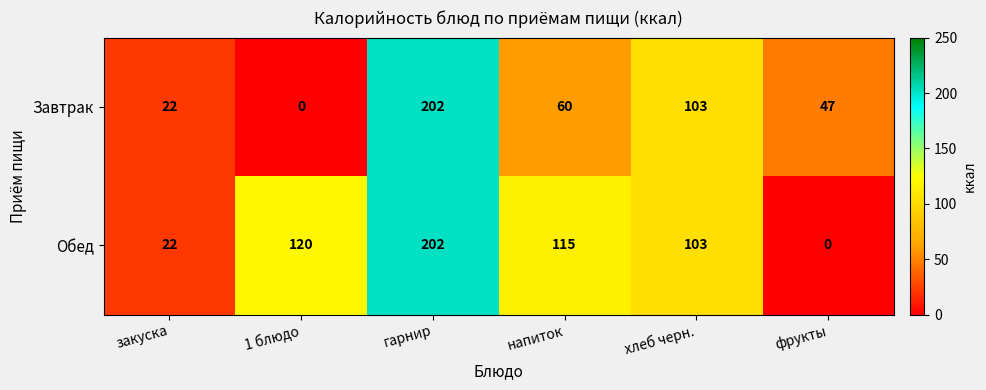

The value of Завтрак at хлеб черн. is 22. True or false?

False